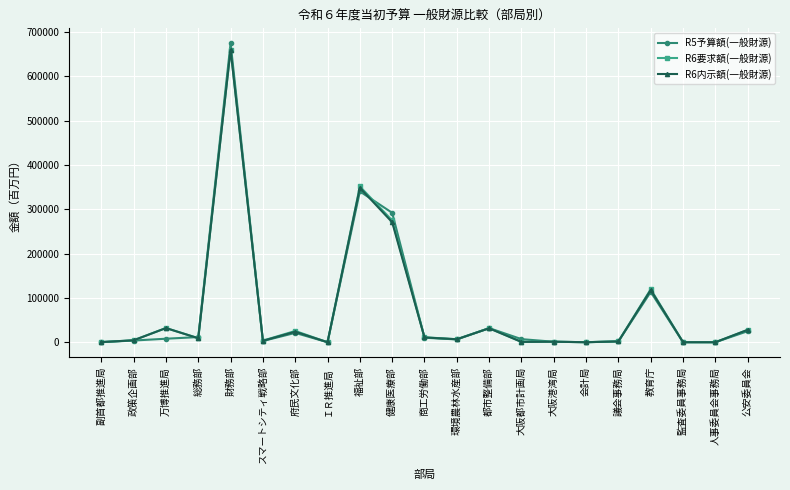

What is the label of the 1st point from the left?

副首都推進局